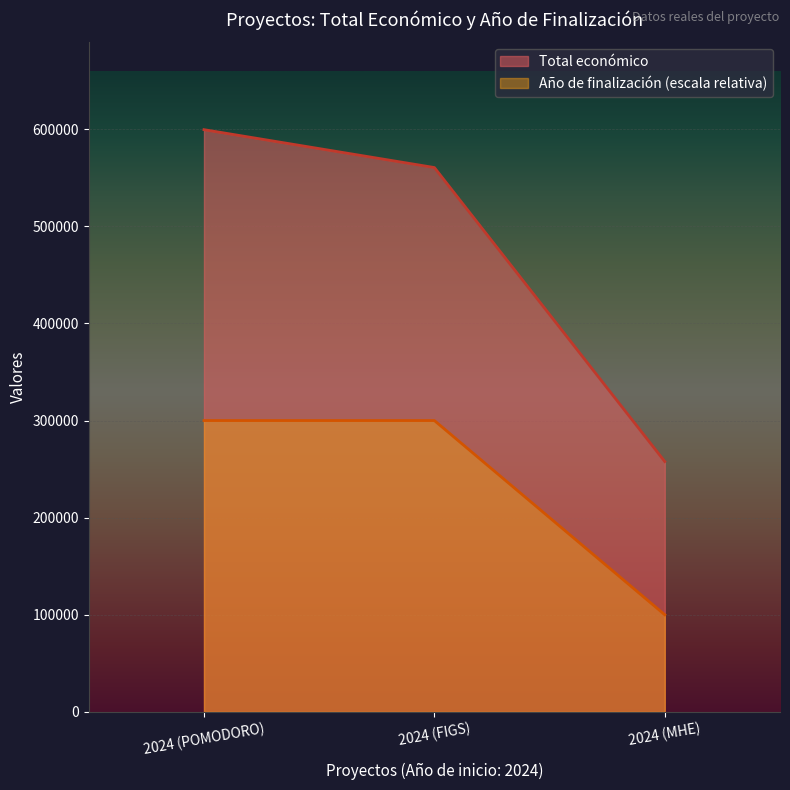

Which category has the highest value in the Total económico series?

2024 (POMODORO)